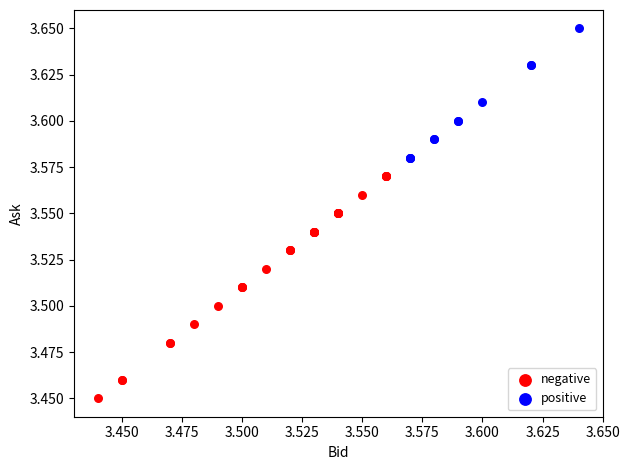

What are all the series names shown in the legend?

negative, positive